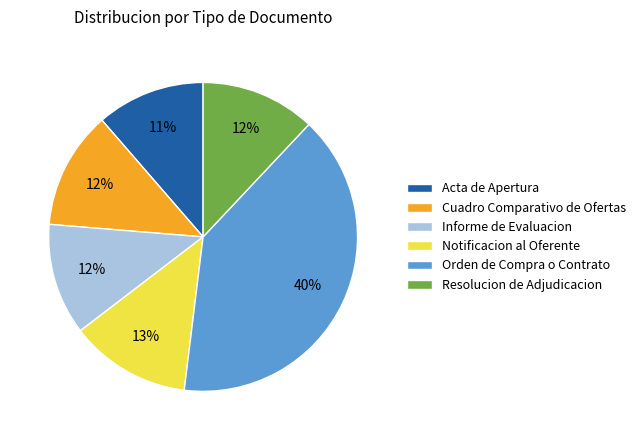

What percentage is the Cuadro Comparativo de Ofertas slice, to the nearest percent?

12%